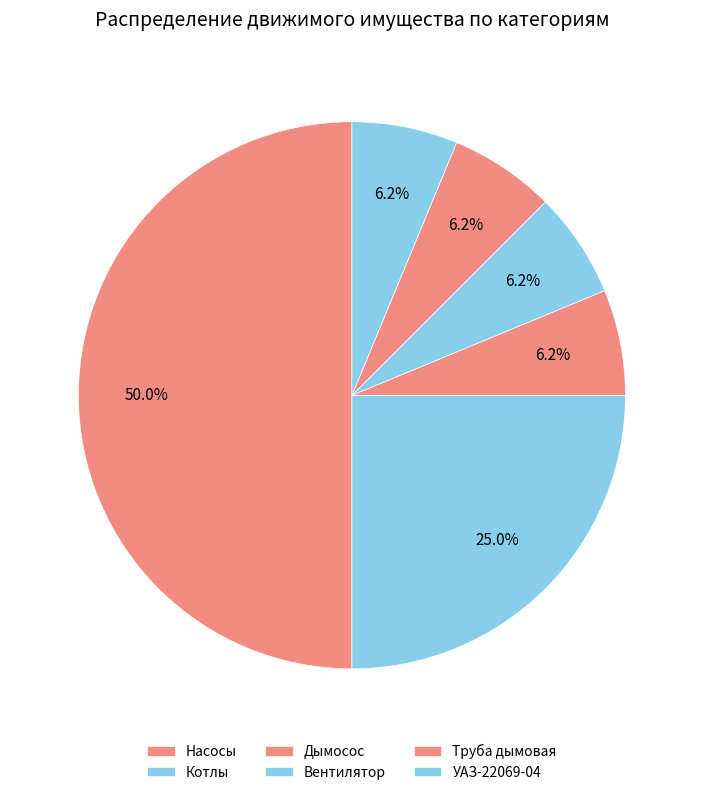

How many segments does this pie chart have?

6